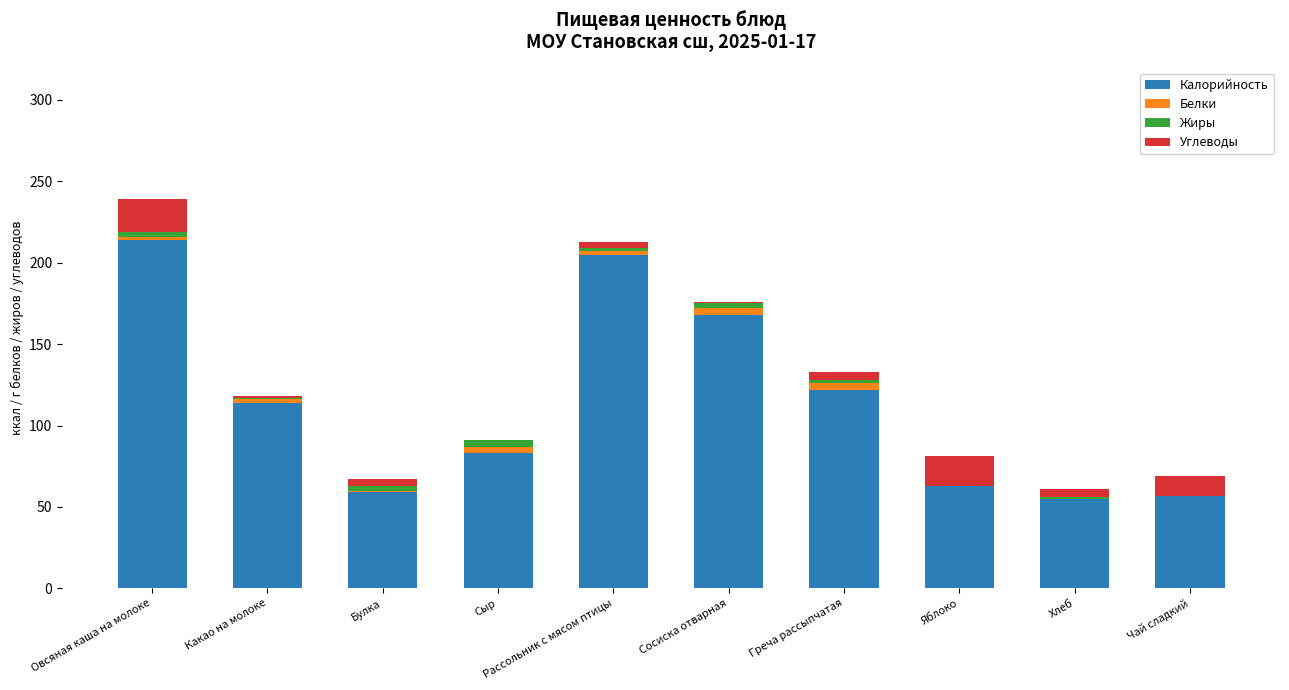

Is it true that Калорийность equals 88 at Чай сладкий?

False